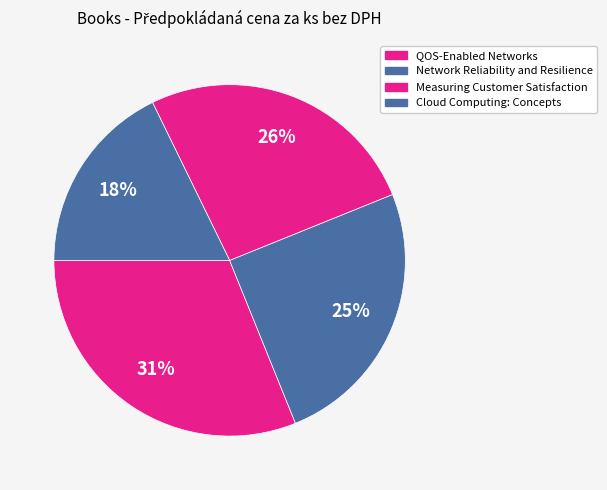

How many slices are in this pie chart?

4